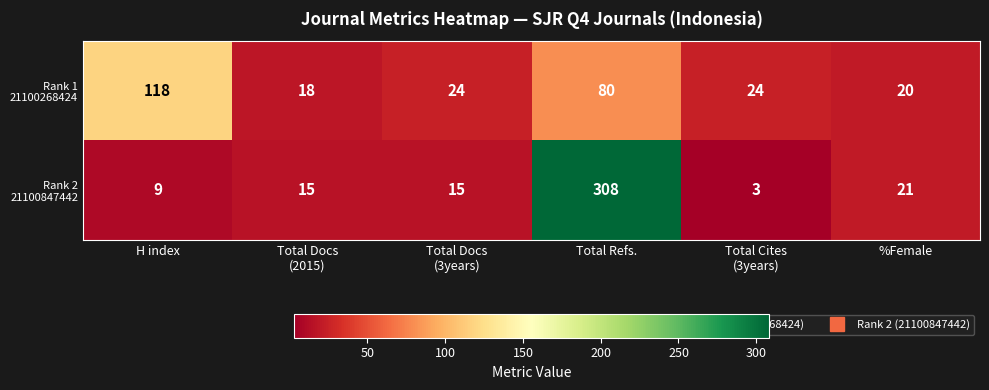

What is the greatest value displayed?

308